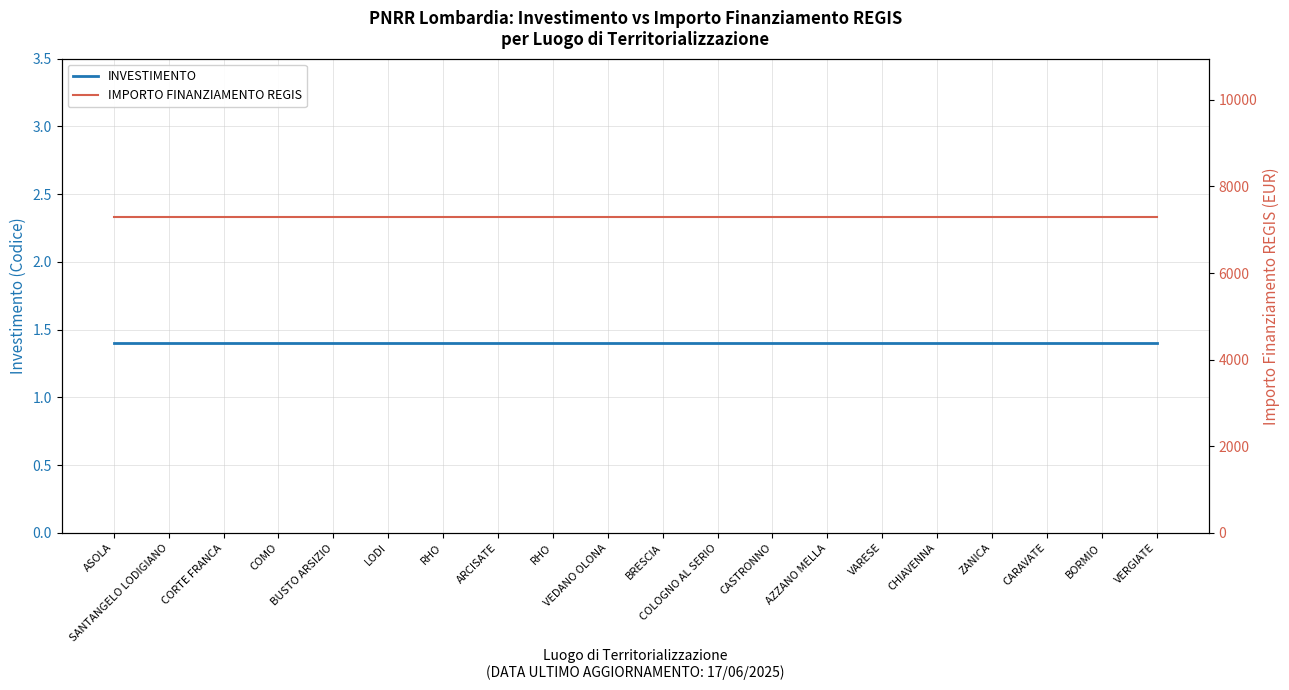

What is the value of the IMPORTO FINANZIAMENTO REGIS point at the 9th from the left?

7301.0